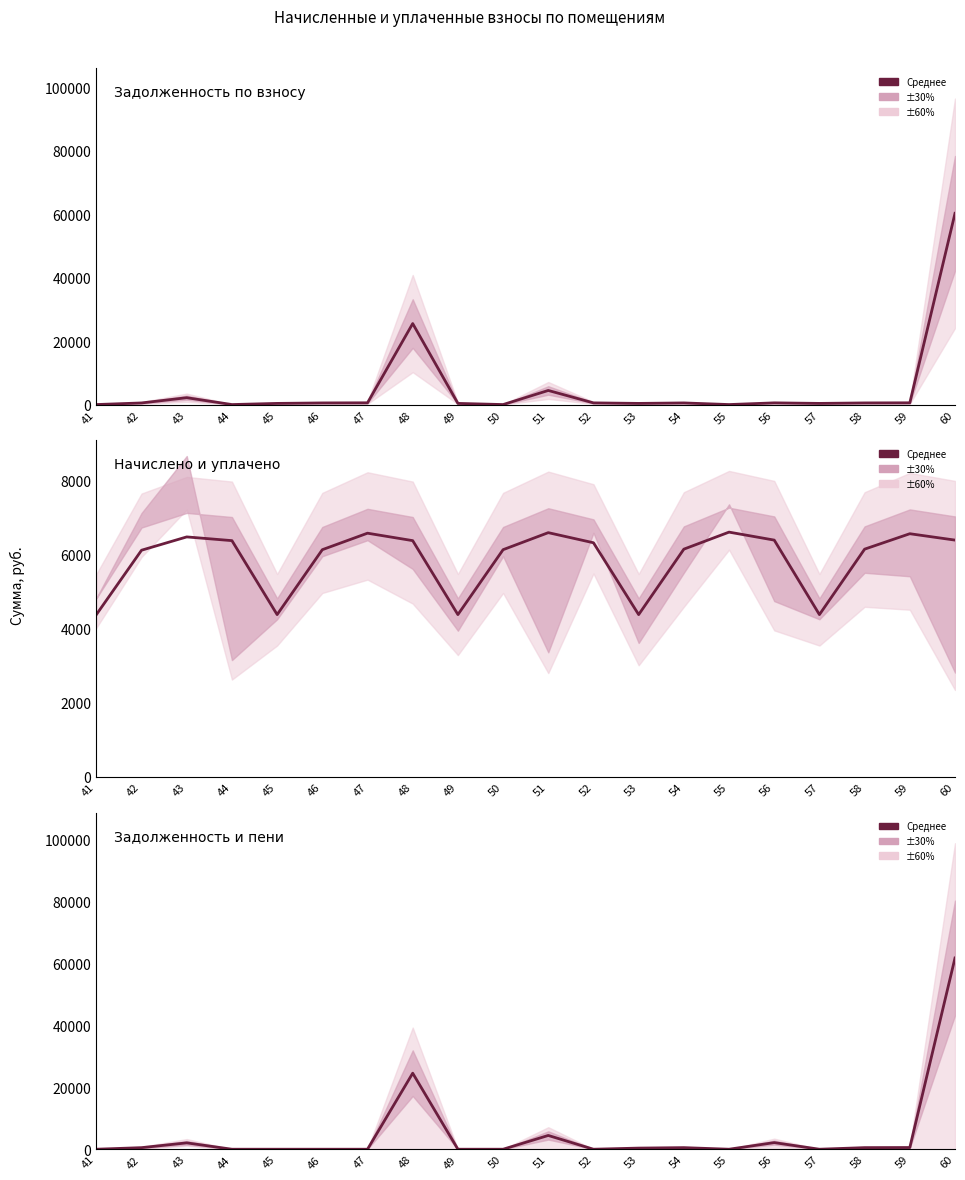

Reading left to right, extract all data points from this chart.

Задолженность по взносу: 41=0.0	42=509.5	43=2158.6	44=0.0	45=364.8	46=510.7	47=547.8	48=25509.6	49=364.8	50=0.0	51=4441.0	52=526.2	53=364.6	54=511.9	55=0.0	56=532.2	57=364.8	58=511.9	59=546.6	60=60222.2
Начислено и уплачено: 41=4377.4	42=6114.0	43=6472.8	44=6372.2	45=4377.4	46=6128.3	47=6573.2	48=6372.2	49=4377.4	50=6128.3	51=6587.5	52=6314.9	53=4377.4	54=6142.7	55=6601.9	56=6386.6	57=4377.4	58=6142.7	59=6558.8	60=6386.6
Задолженность и пени: 41=0.0	42=509.5	43=2053.6	44=0.0	45=0.0	46=0.0	47=0.0	48=24546.7	49=0.0	50=0.0	51=4445.6	52=0.0	53=363.9	54=511.9	55=0.0	56=2134.4	57=0.0	58=511.9	59=546.6	60=61731.6